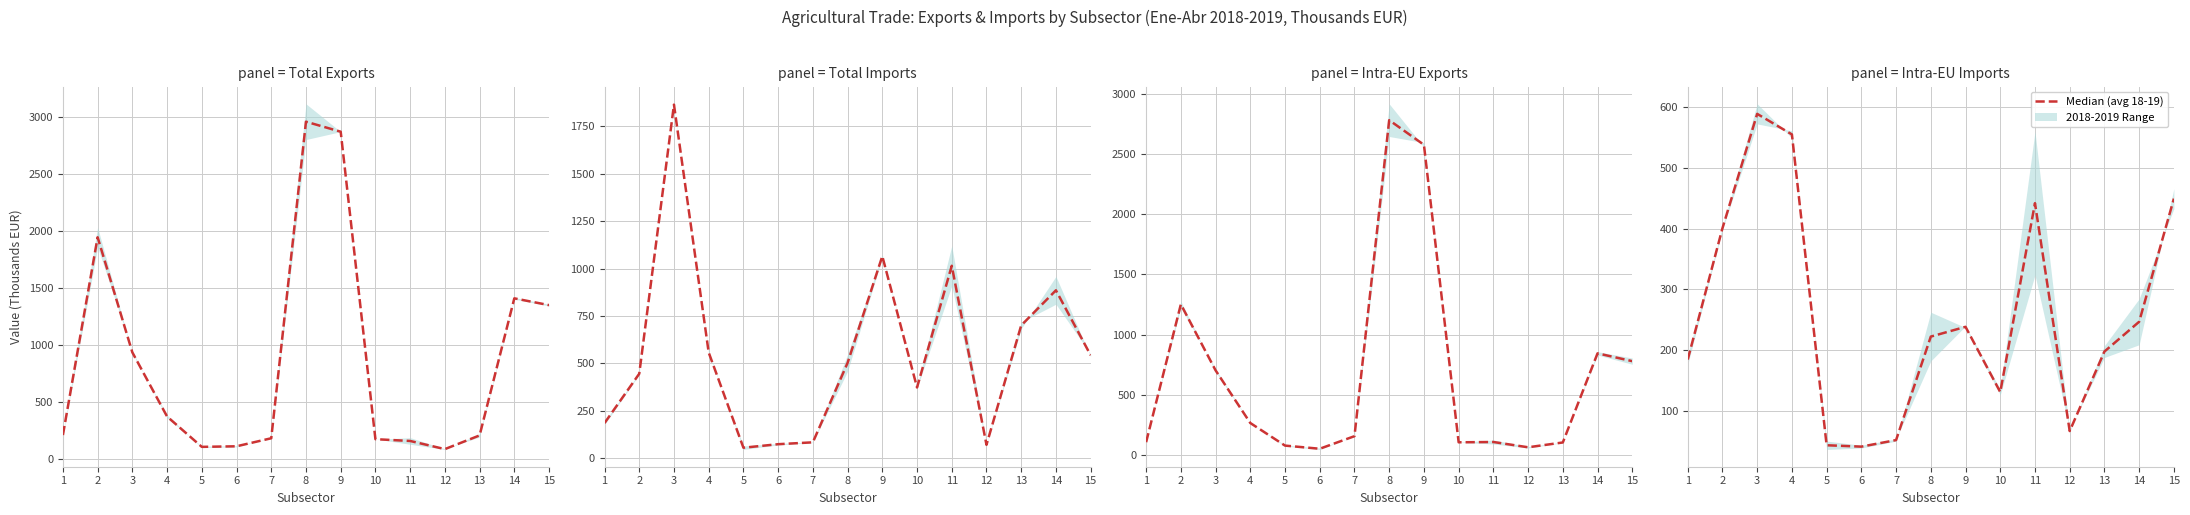

The chart shows a value of 222.2 at 8. True or false?

True